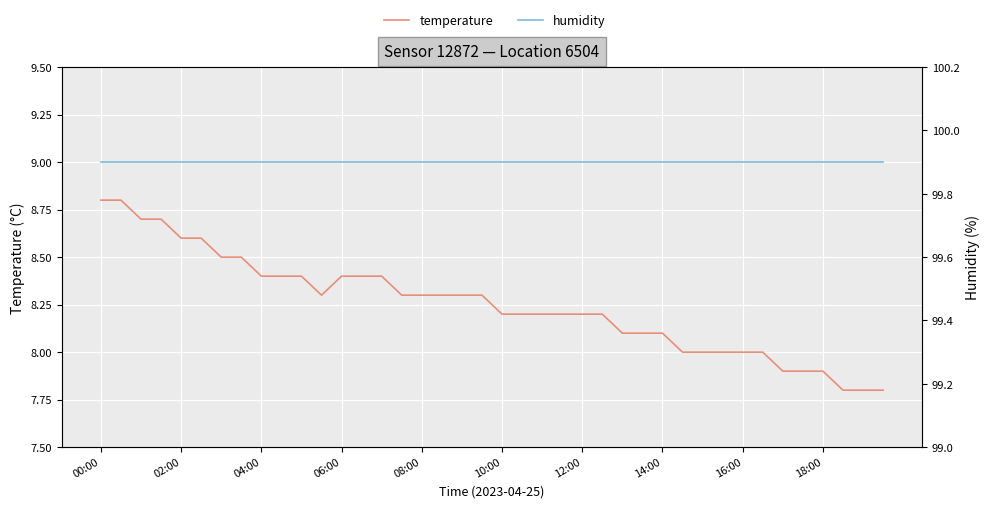

List the series in order of their overall mean, highest first.

humidity, temperature